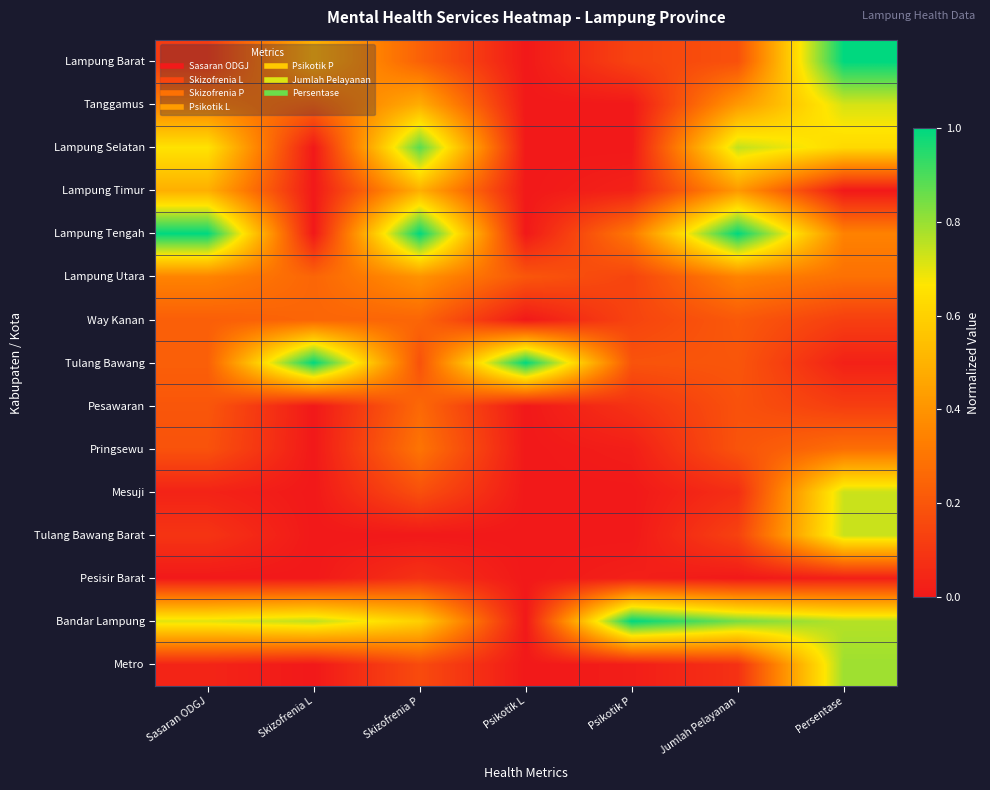

What is the total value across all series at Skizofrenia P?

5.5